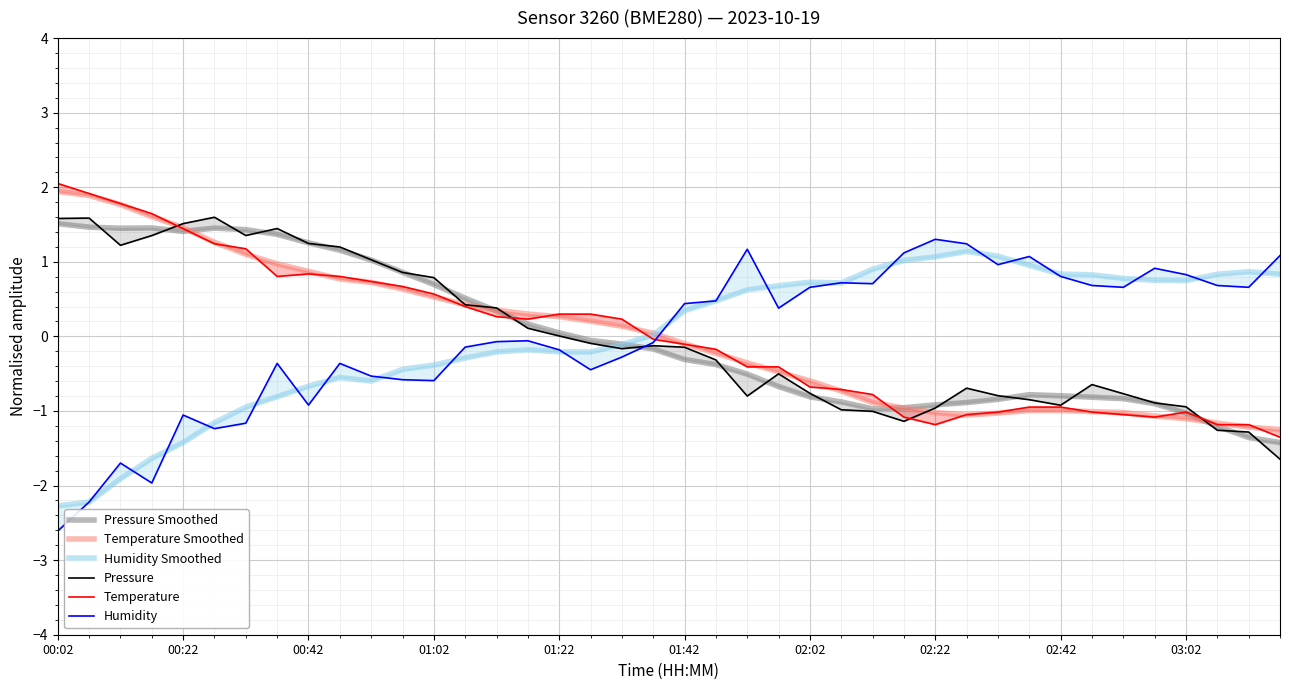

How many lines are shown in the chart?

6